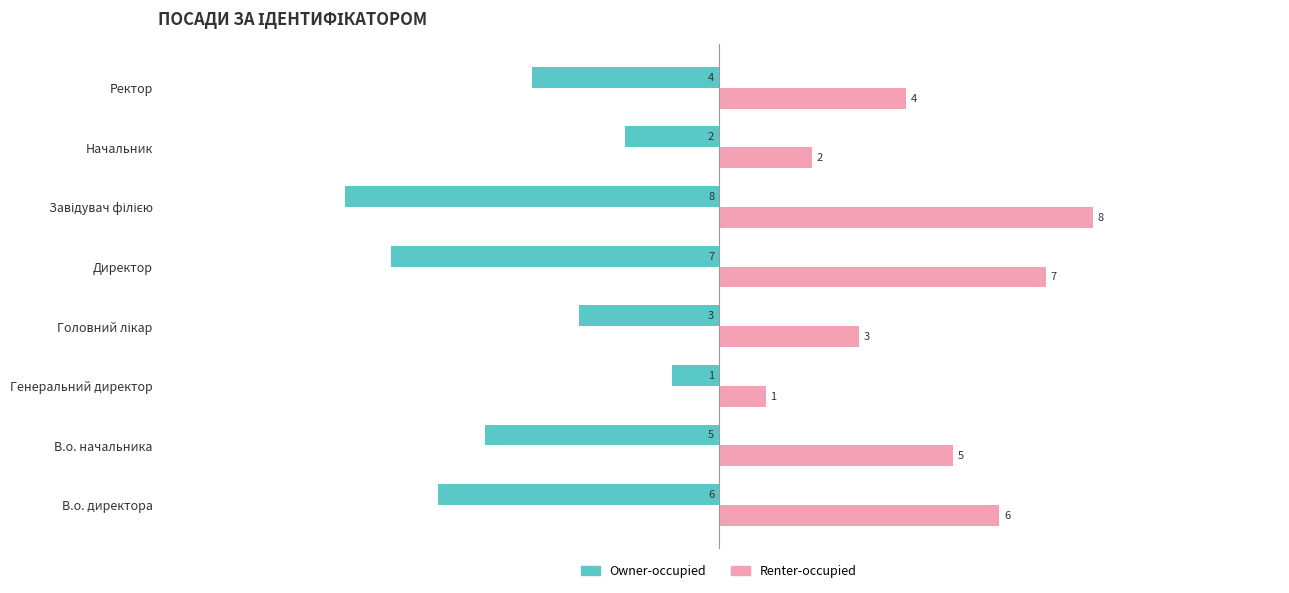

The value of Owner-occupied at В.о. начальника is -5. True or false?

True